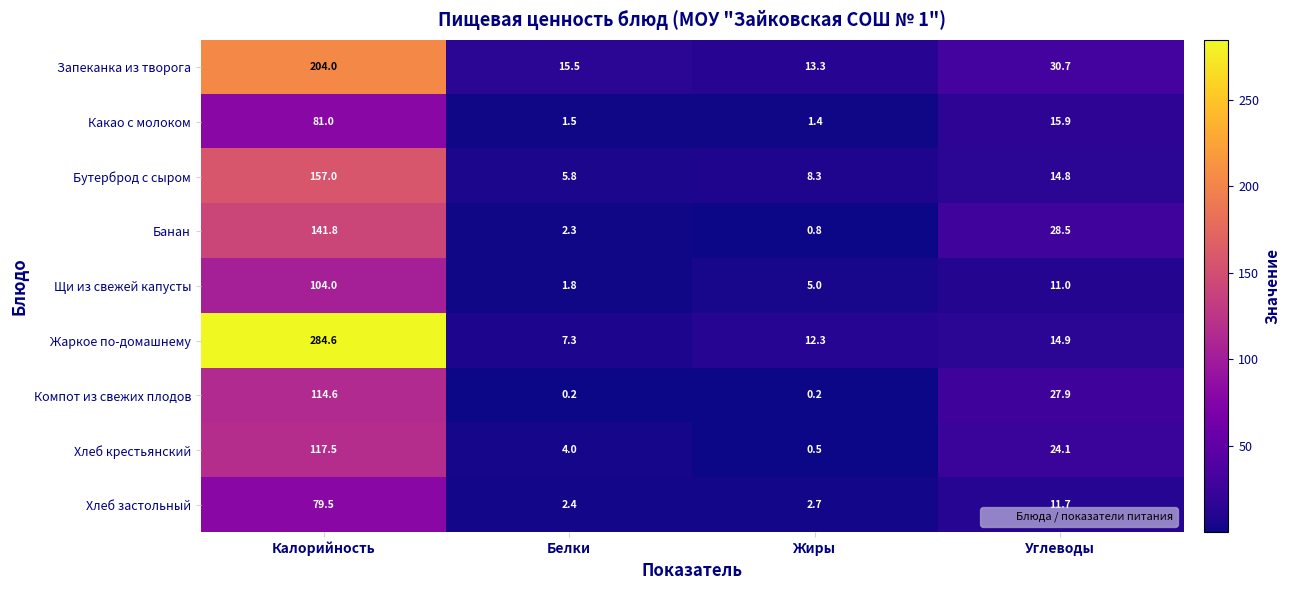

What is the sum of the Хлеб застольный values at Белки and Углеводы?

14.1